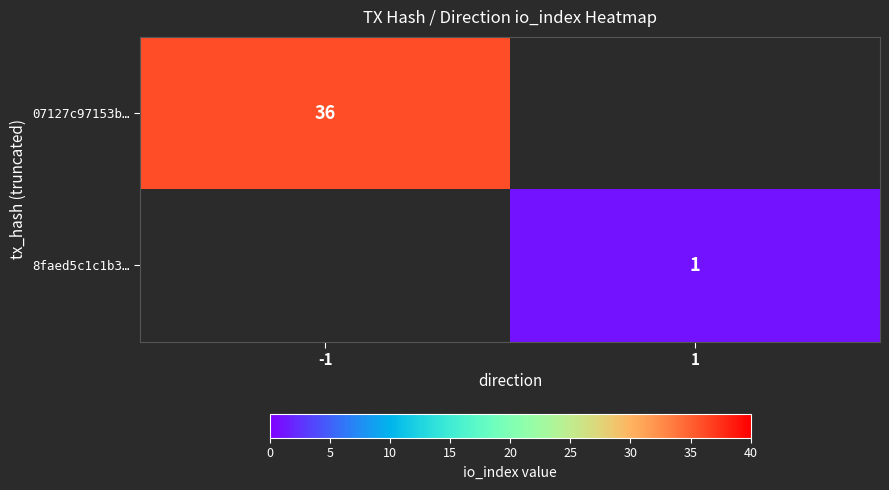

True or false: 8faed5c1c1b3… has a value of 1 at 1.

True